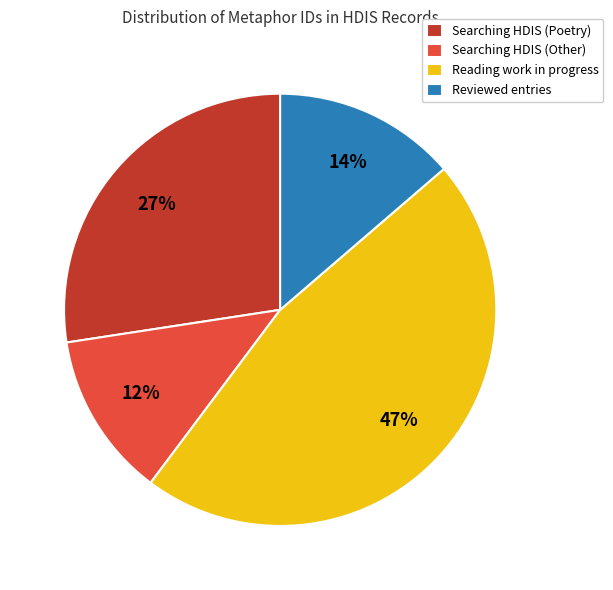

Count the number of slices in the pie.

4